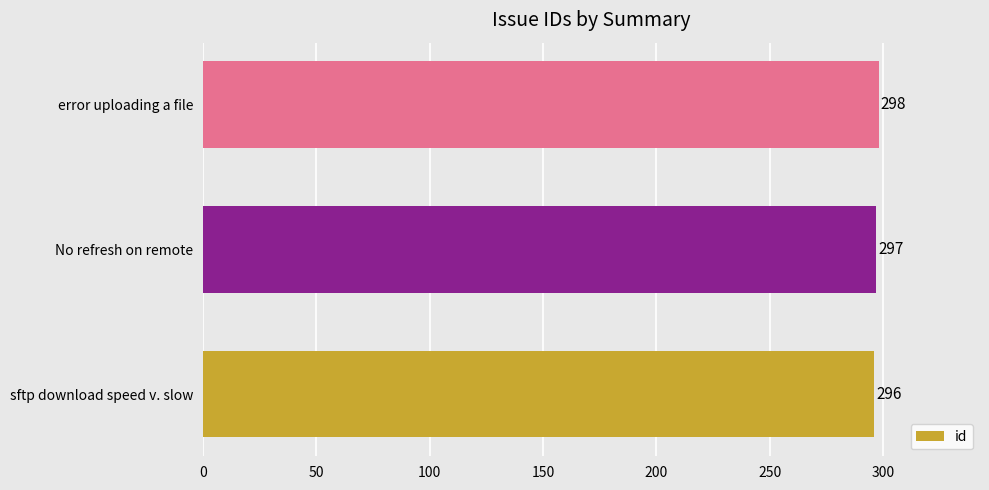

True or false: the data shows 414 at No refresh on remote.

False